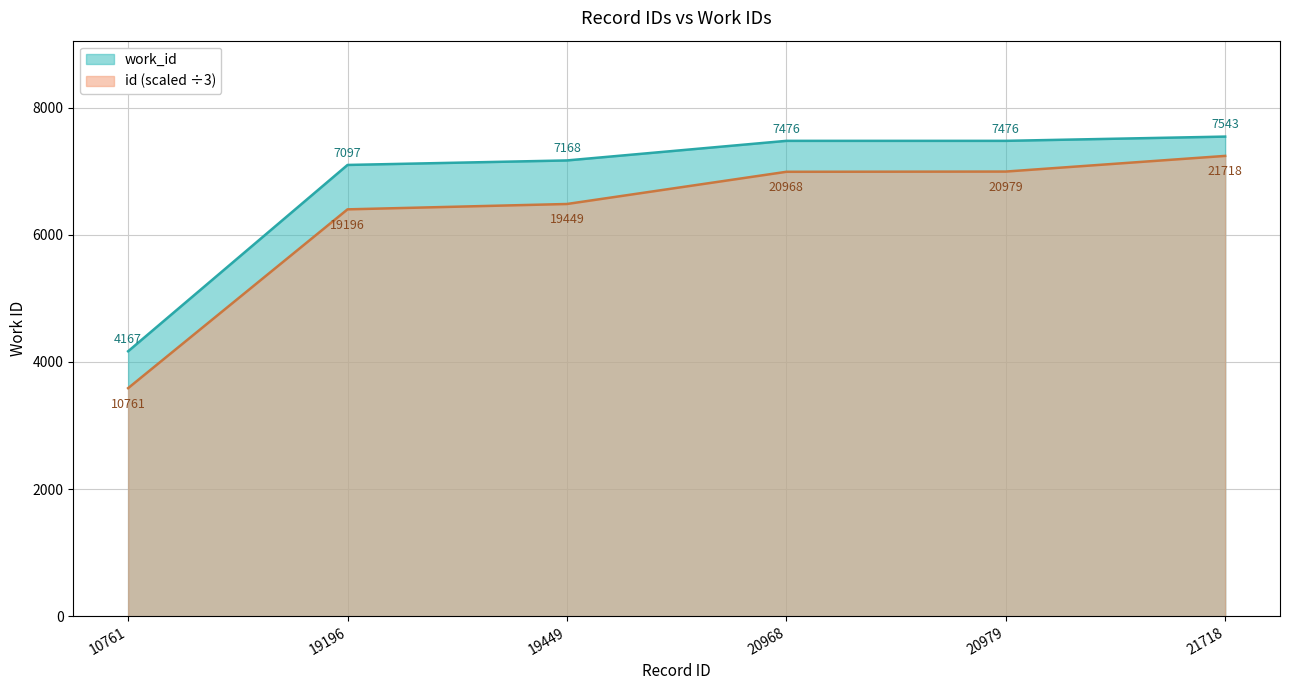

How many data points in work_id are less than 7476?

3